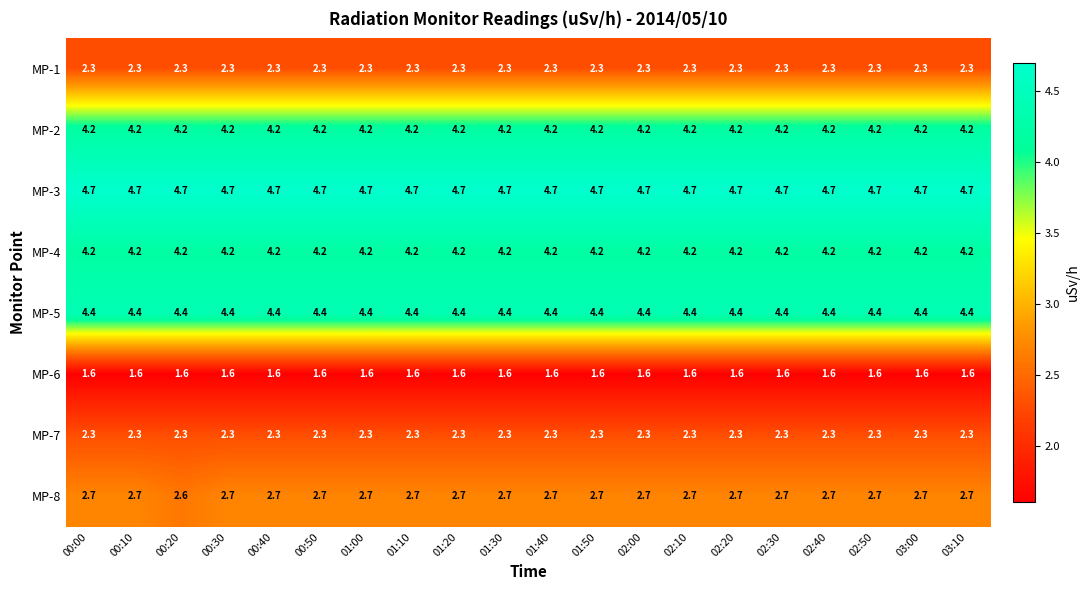

What is the average value of the MP-1 series?

2.3